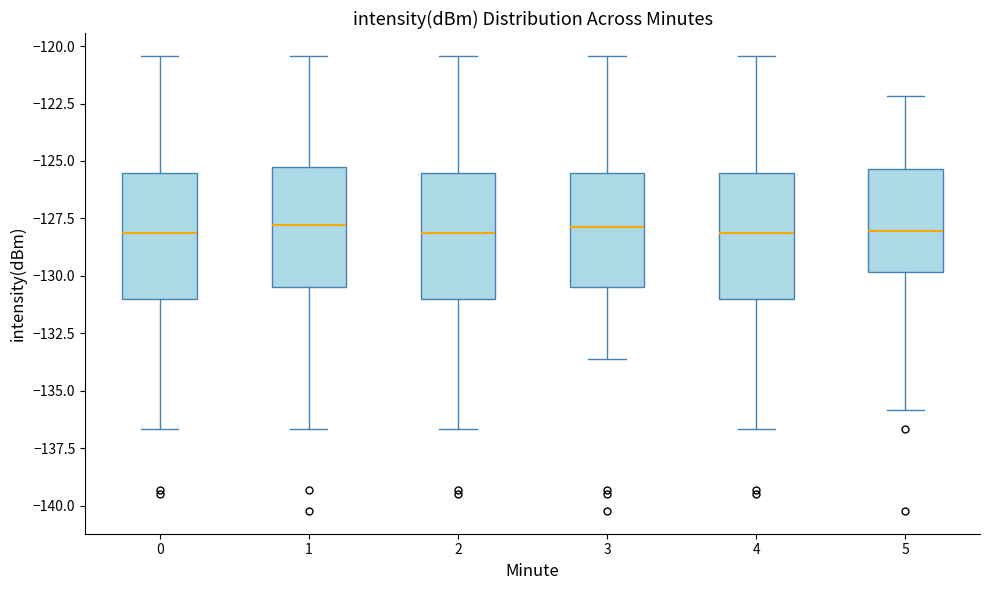

Where does the median line of the box at x = 2 sit on the y-axis? The values are not printed on the chart, so give them approximately, as read against the axis.

-128.0